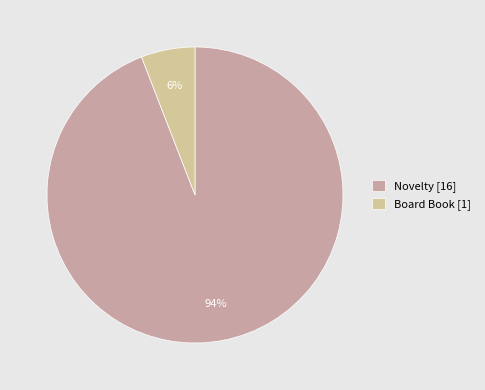

To the nearest percent, what is the difference between the Board Book and Novelty slice percentages?

88%